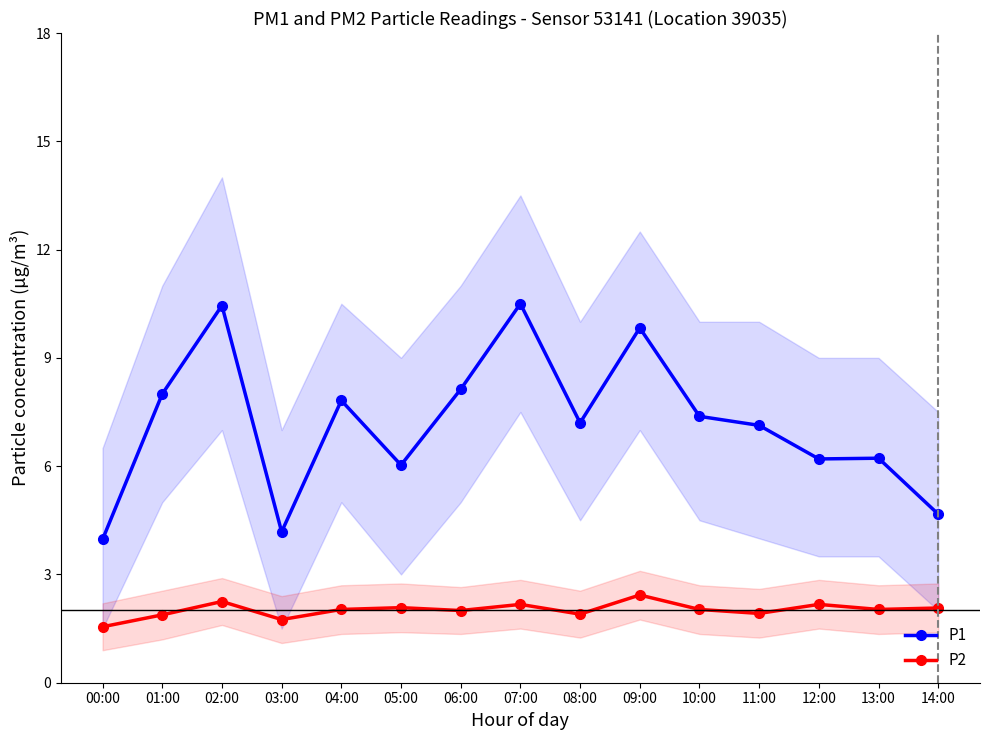

What is the smallest value displayed?

1.6